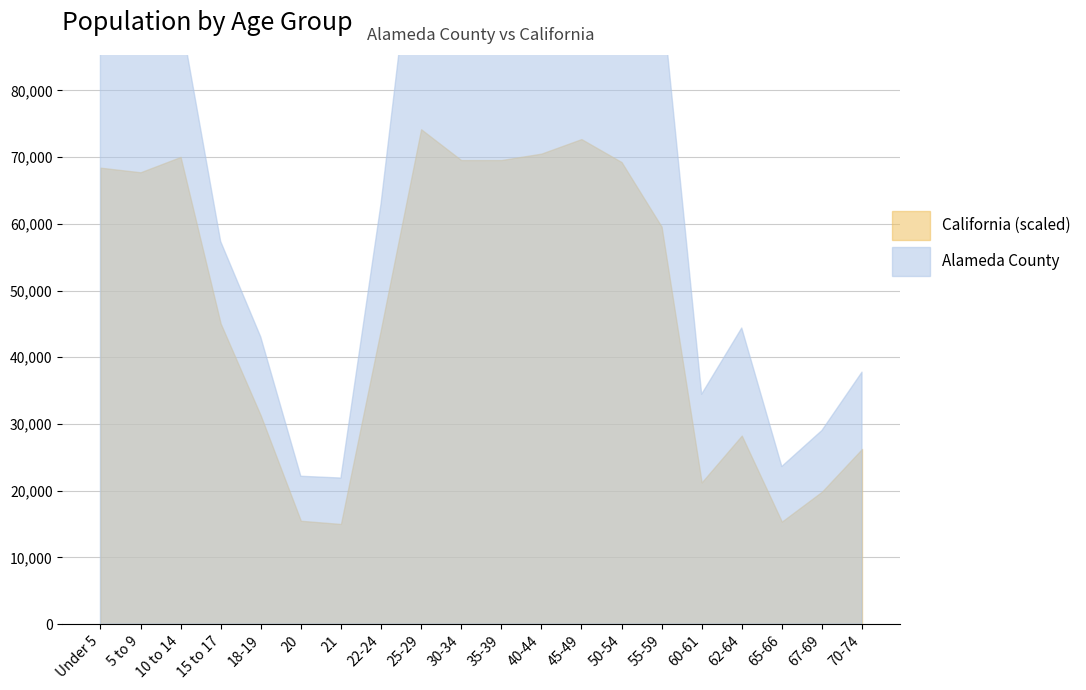

Which series has the largest total across all categories?

Alameda County